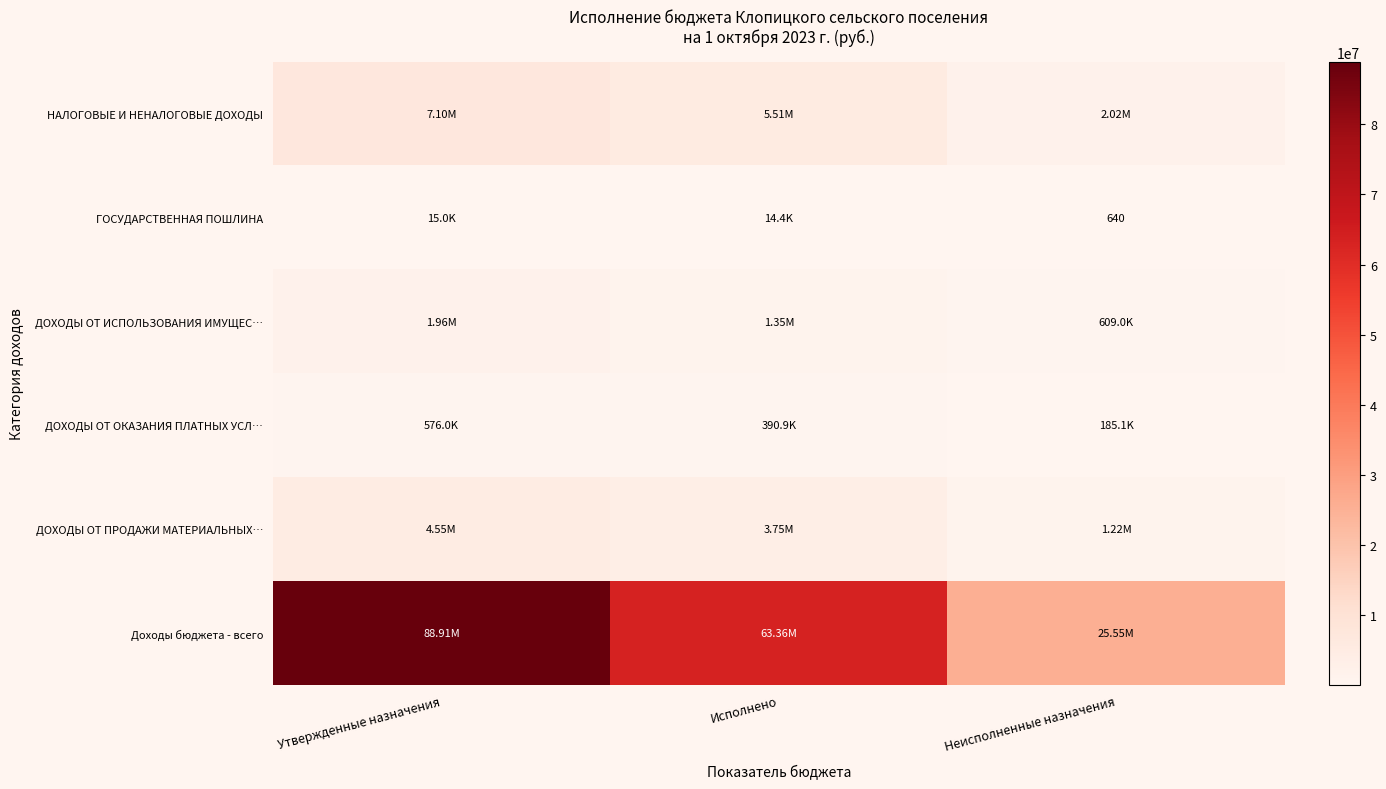

List the labels in order of ДОХОДЫ ОТ ОКАЗАНИЯ ПЛАТНЫХ УСЛ… value, smallest first.

Неисполненные назначения, Исполнено, Утвержденные назначения